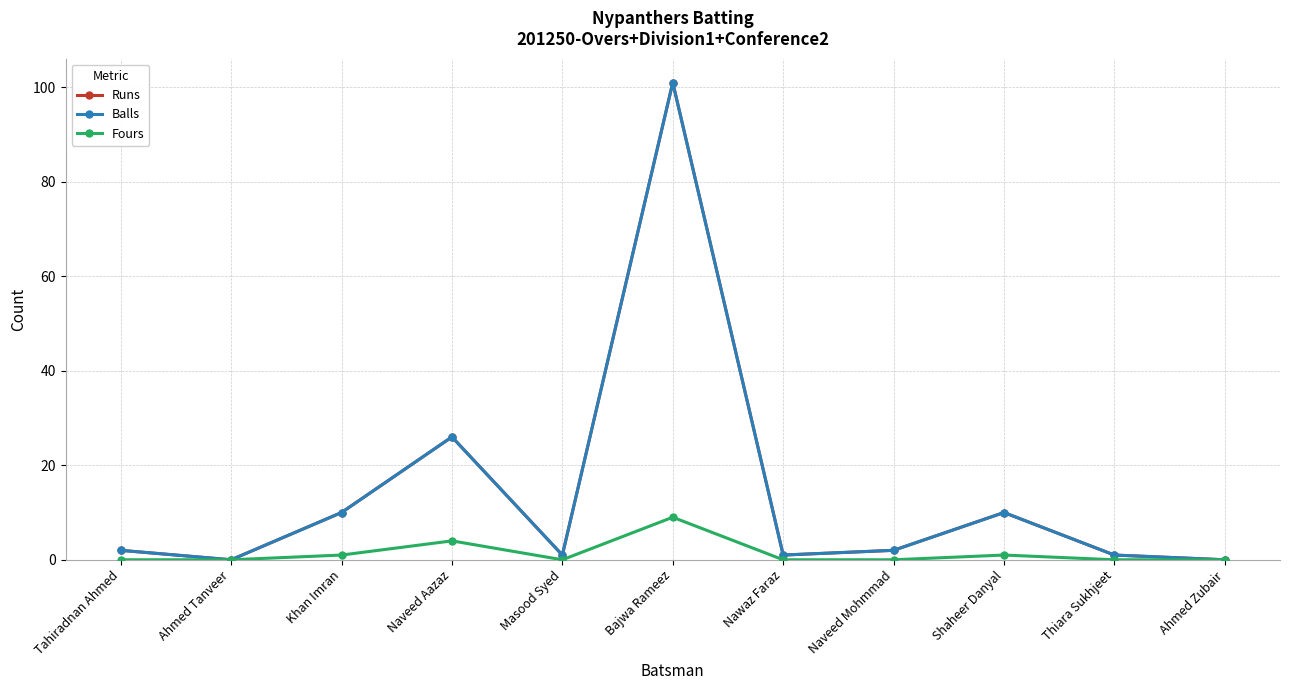

At which category does Balls reach its first local peak?

Naveed Aazaz